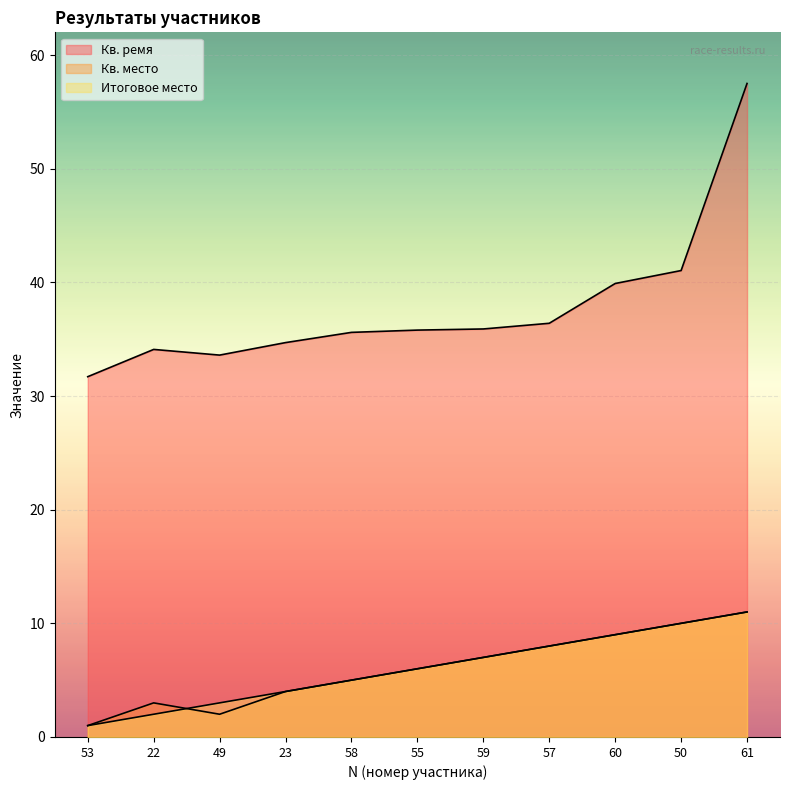

At 22, list the series in order from smallest to largest.

Итоговое место, Кв. место, Кв. ремя